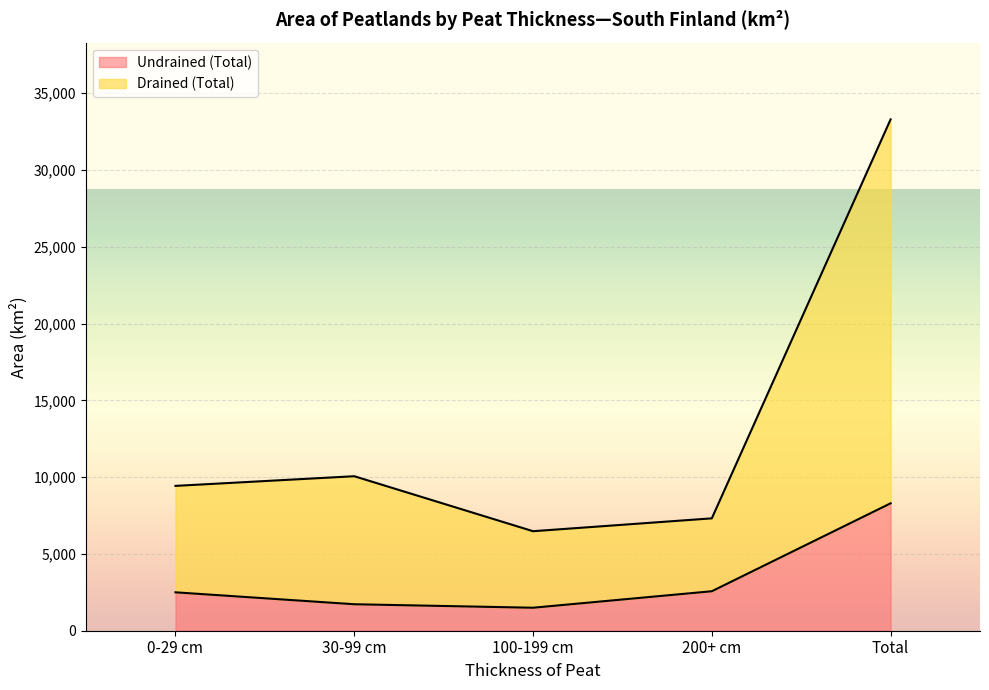

True or false: Drained (Total) has a value of 16947 at 0-29 cm.

False